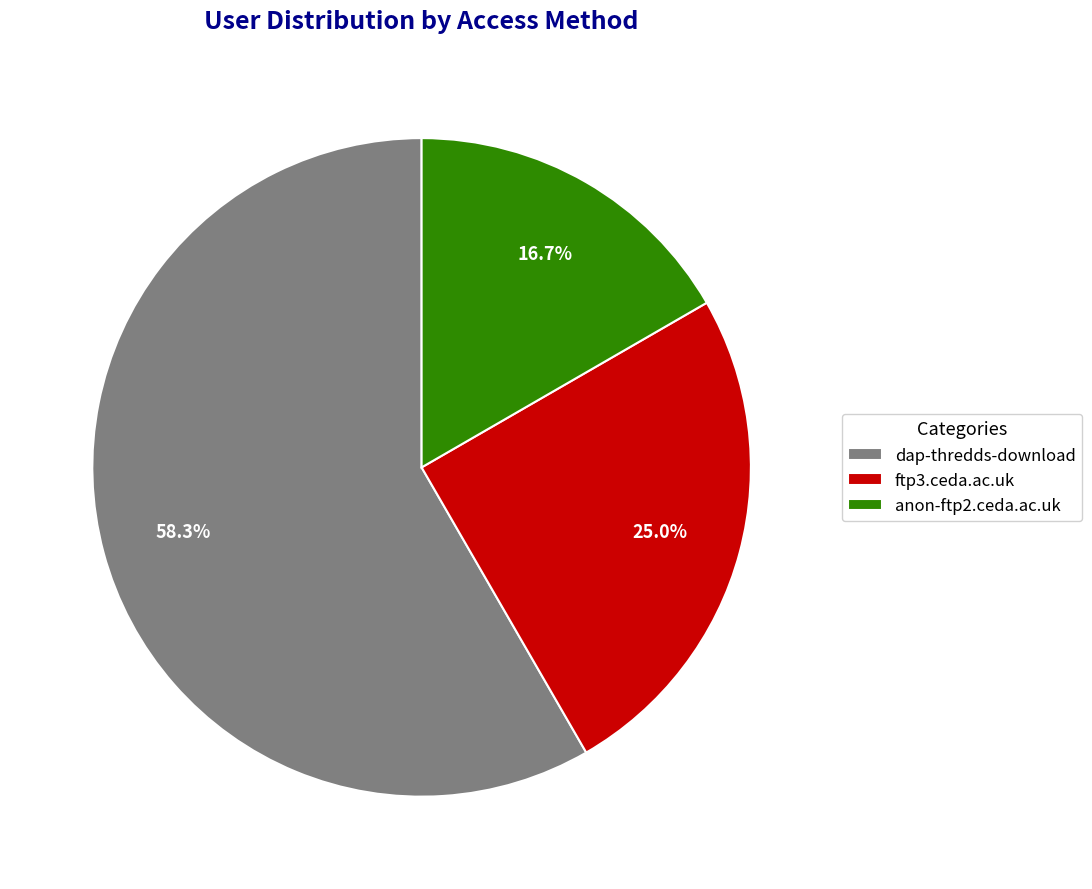

How many segments does this pie chart have?

3